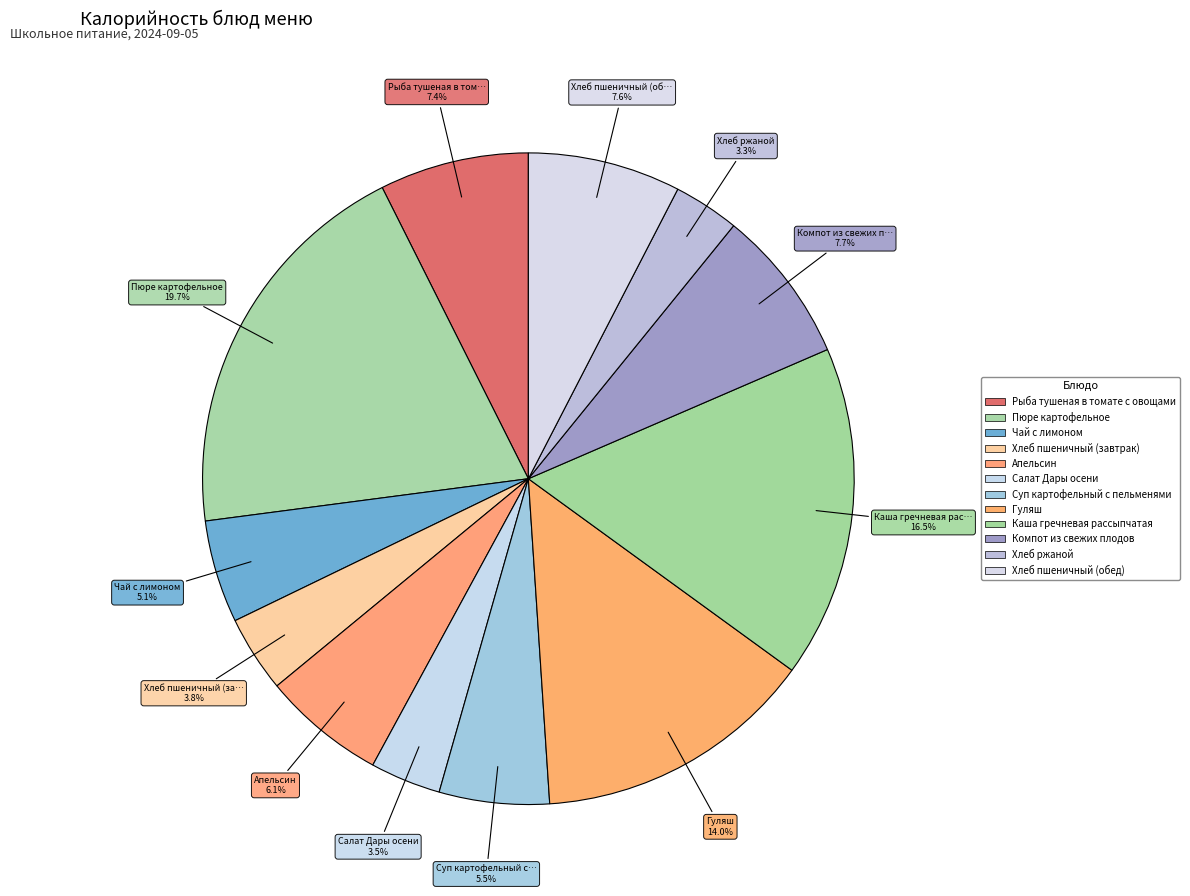

How many slices are in this pie chart?

12